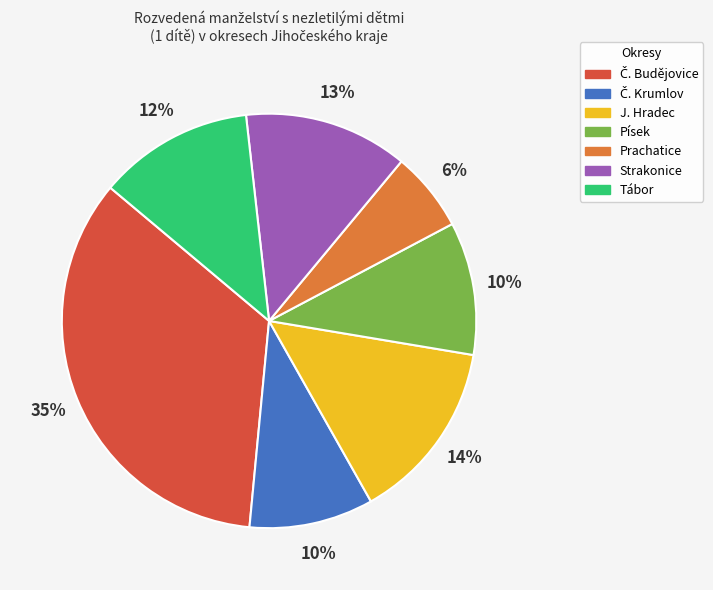

What is the ratio of the value at Prachatice to the value at Tábor?

0.5